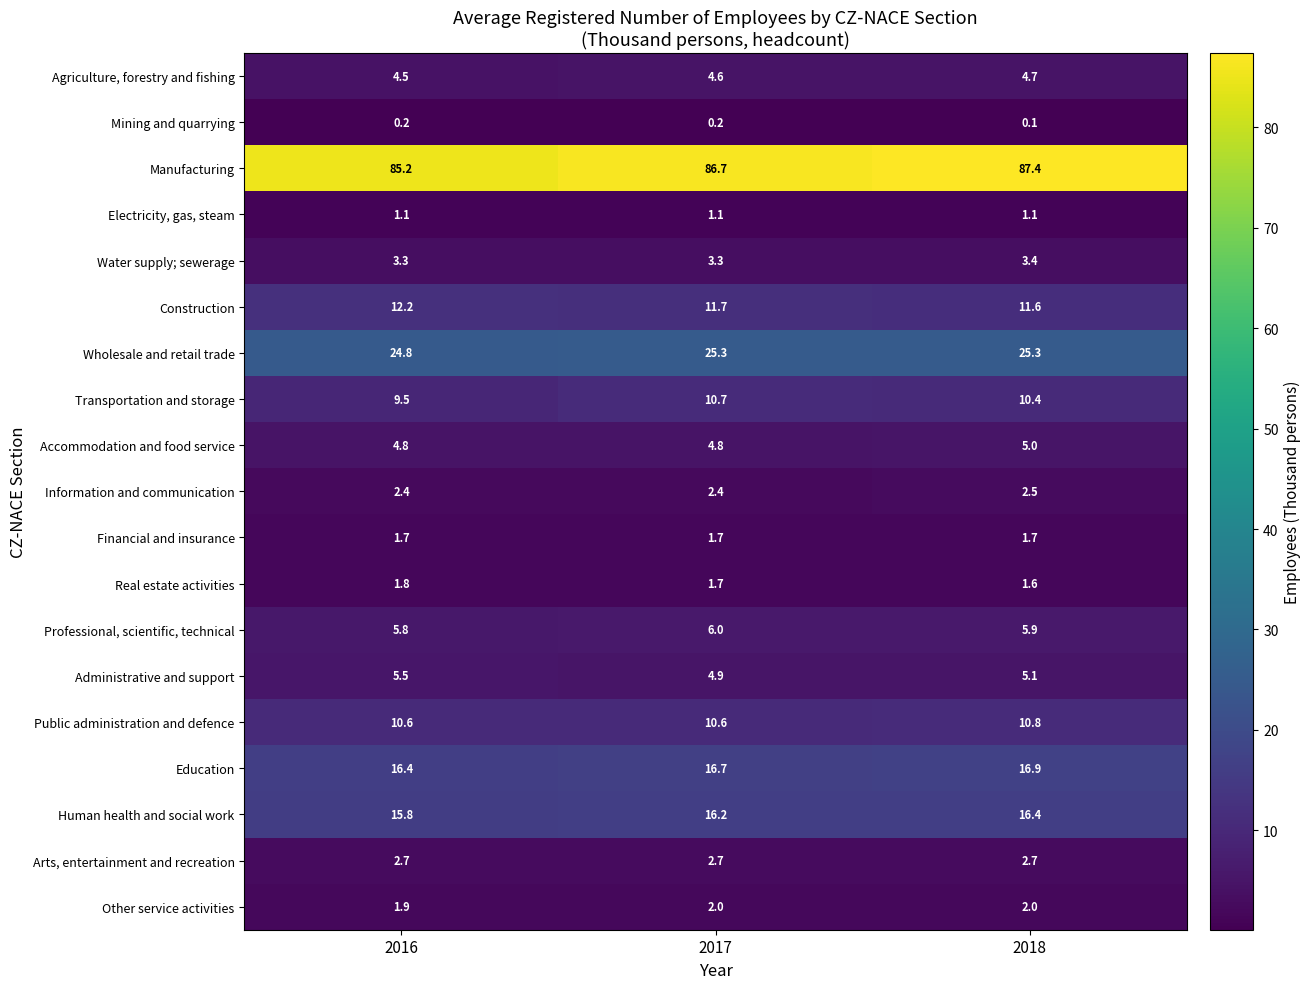

Which series changed the most between 2016 and 2018?

Manufacturing